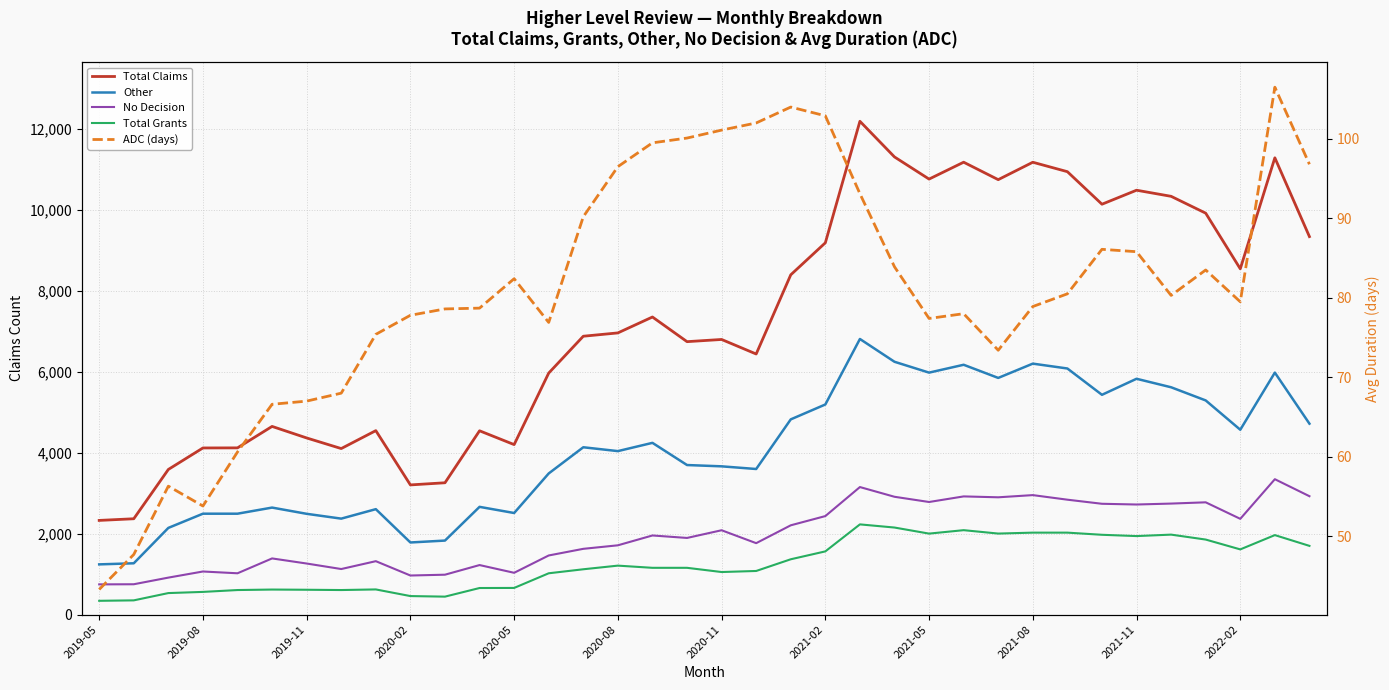

What is the sum of the No Decision values at 32 and 28?

5611.0